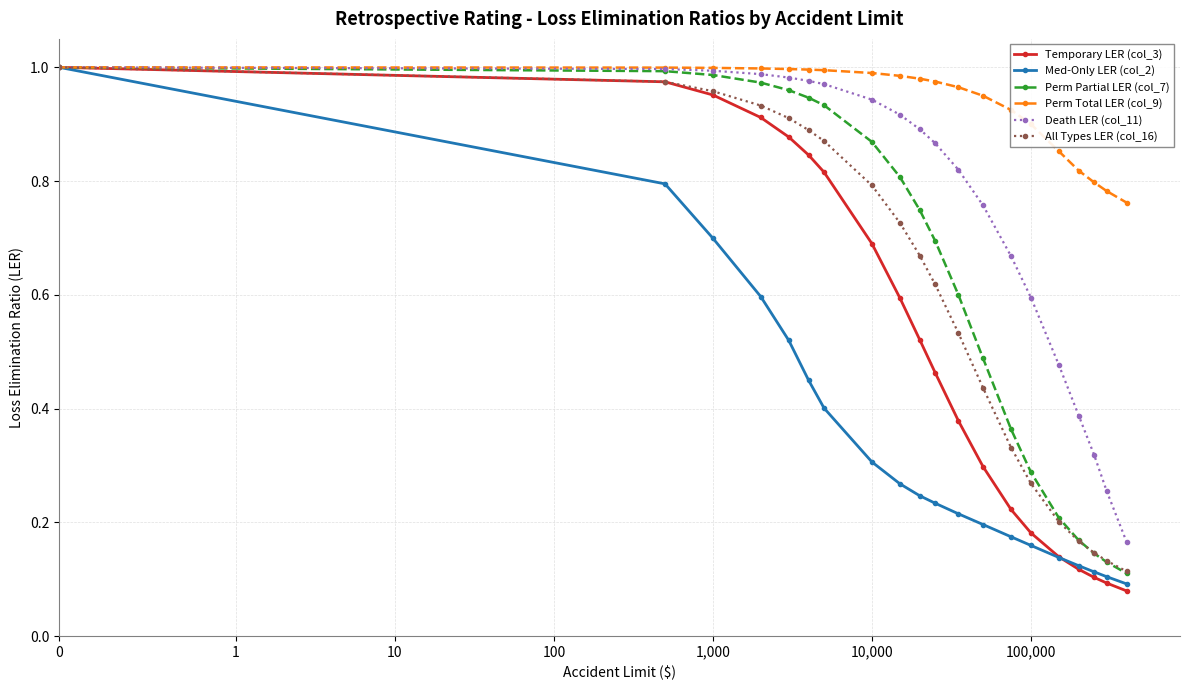

Which series has the largest range (max minus min)?

Temporary LER (col_3)